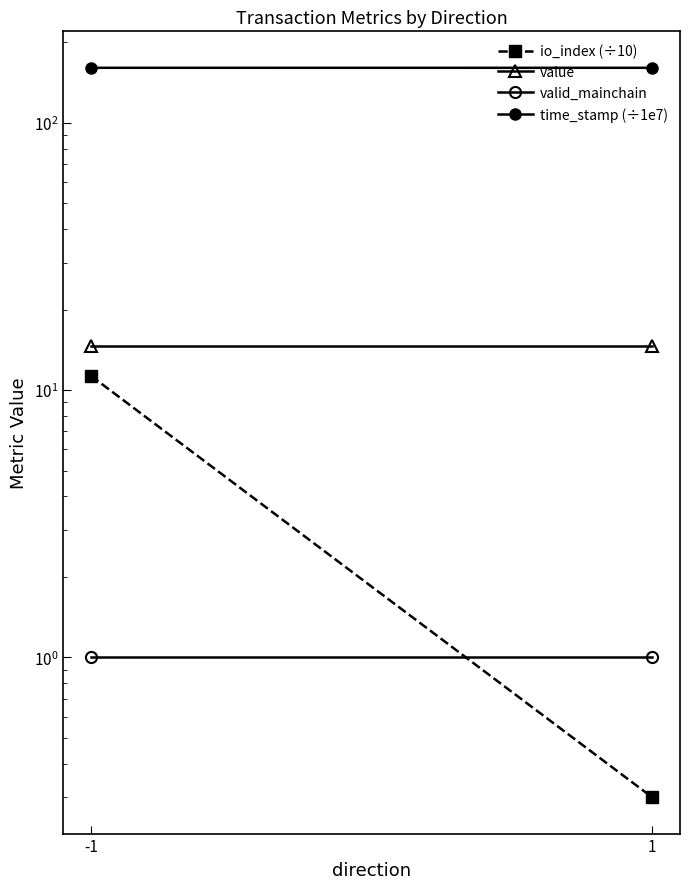

Rank the categories by time_stamp (÷1e7) value from highest to lowest.

-1, 1